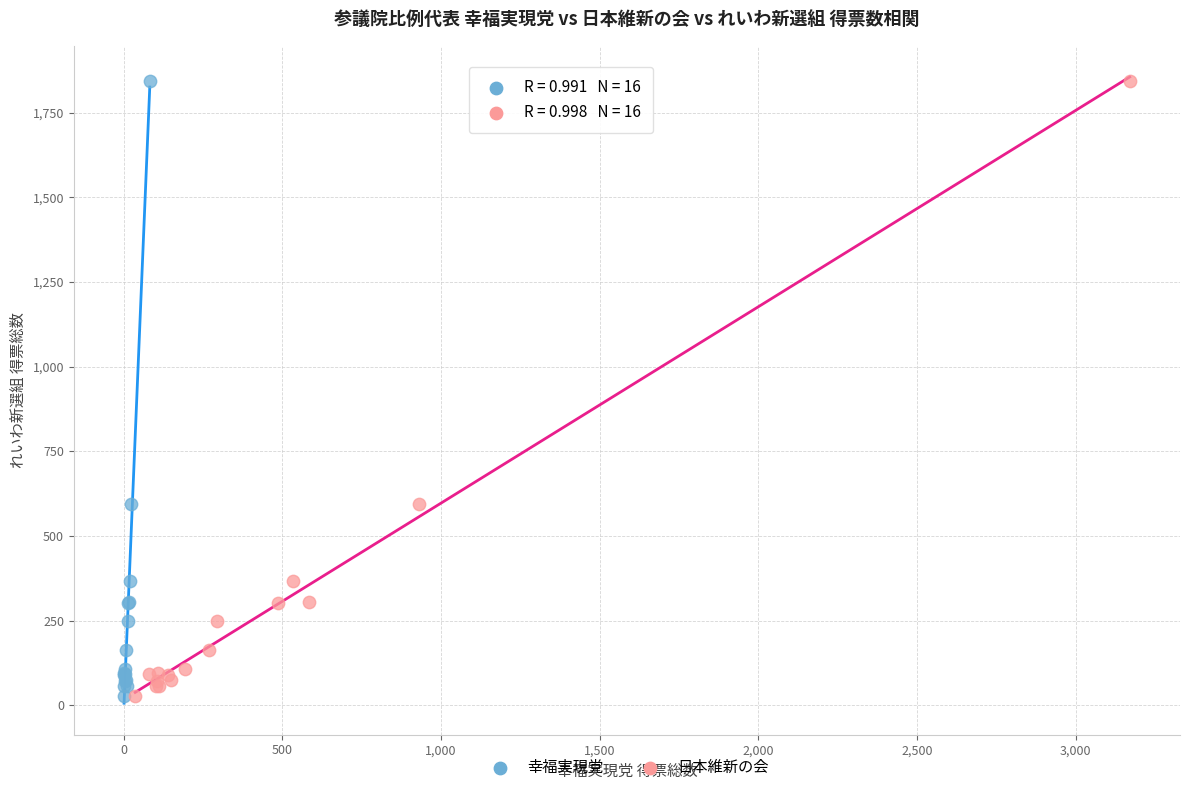

What are all the series names shown in the legend?

幸福実現党, 日本維新の会